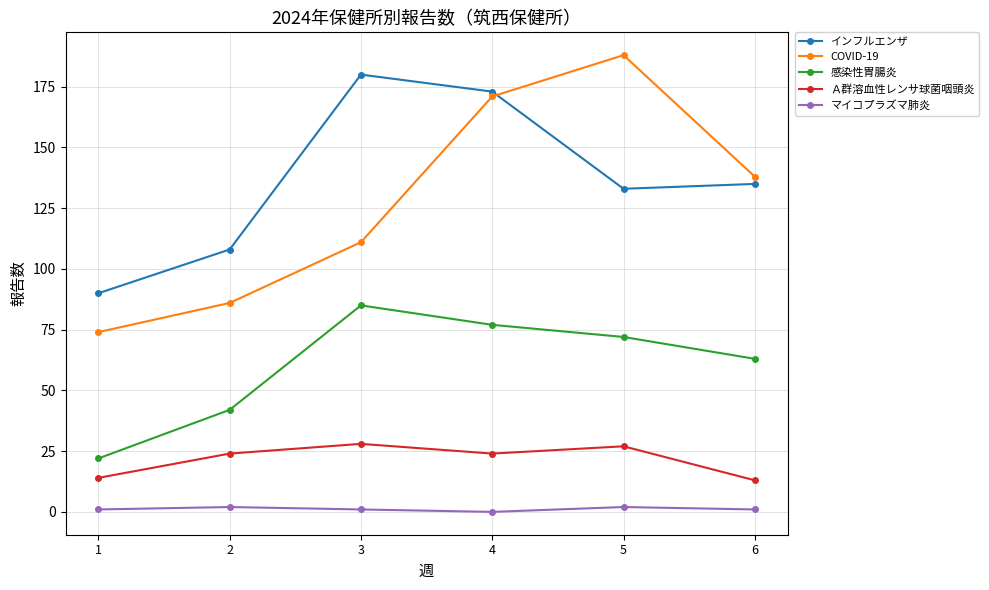

At which category is the sum across all series the highest?

4